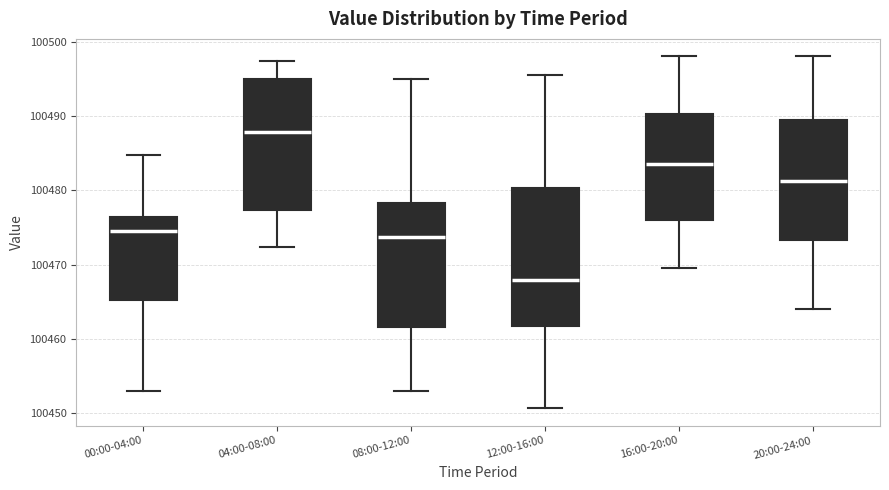

Reading left to right, read every box against the y-axis: the position of its median line, the range the box covers, and the ends of its whiskers. The values are not printed on the chart, so give them approximately, as read against the axis.

00:00-04:00: median 100474, box 100465 to 100476, whiskers 100453 to 100485
04:00-08:00: median 100488, box 100477 to 100495, whiskers 100472 to 100497
08:00-12:00: median 100474, box 100462 to 100478, whiskers 100453 to 100495
12:00-16:00: median 100468, box 100462 to 100480, whiskers 100451 to 100496
16:00-20:00: median 100484, box 100476 to 100490, whiskers 100470 to 100498
20:00-24:00: median 100481, box 100473 to 100490, whiskers 100464 to 100498